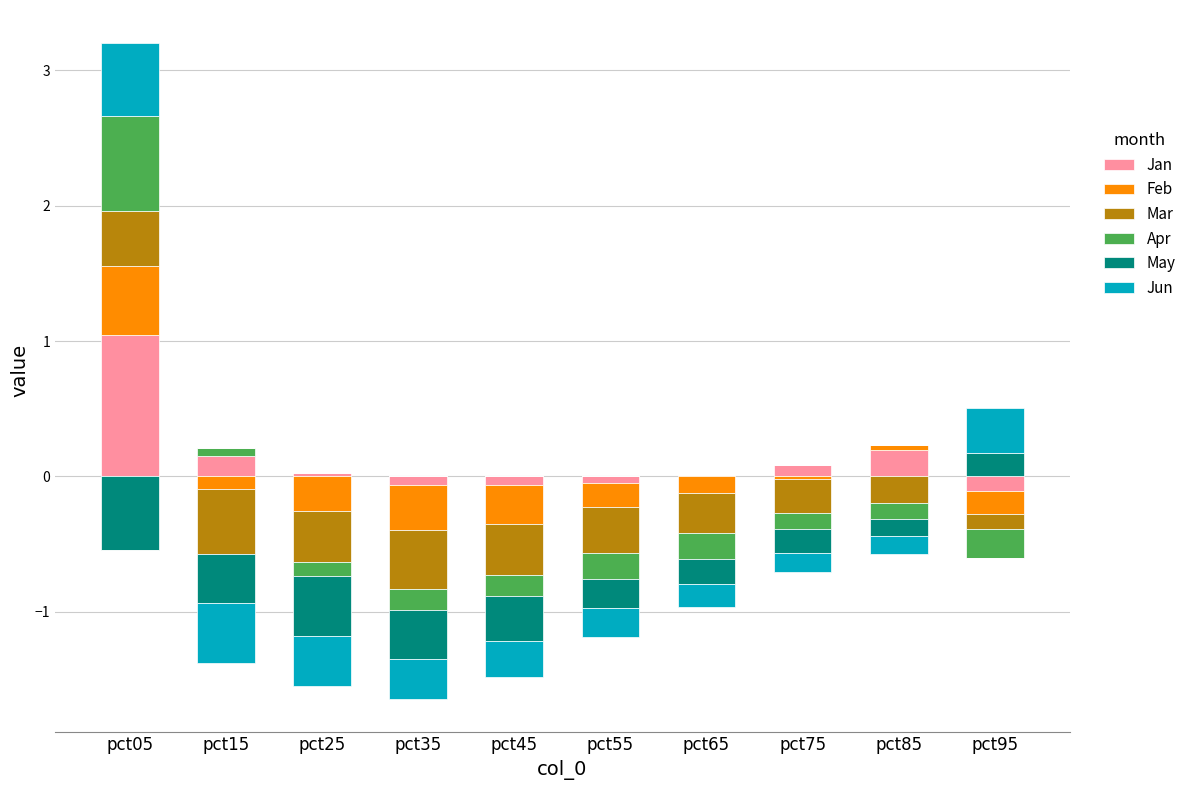

At which category is the sum across all series the highest?

pct05